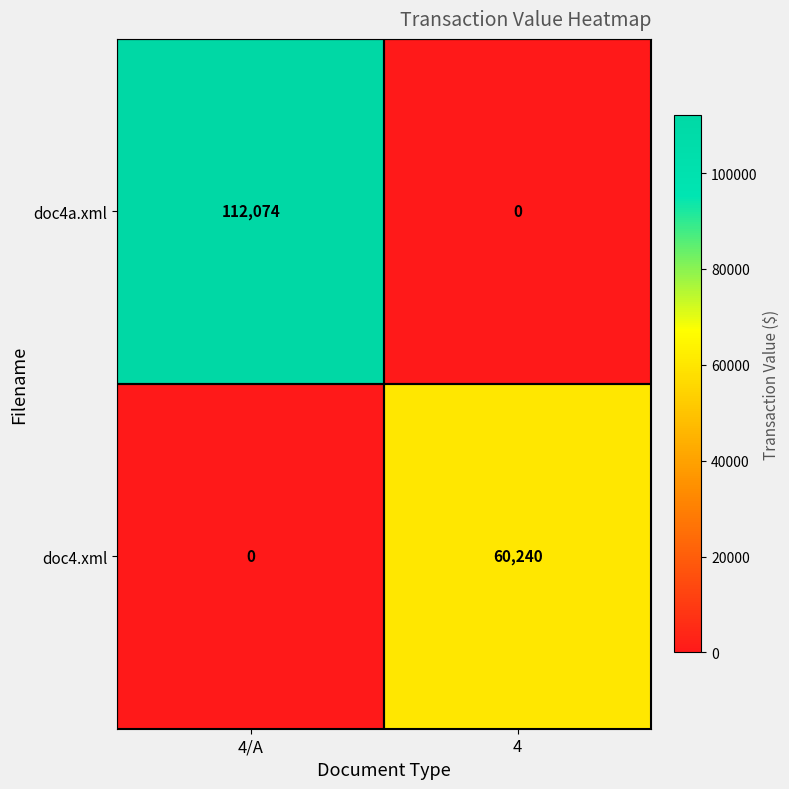

Which series has the largest total across all categories?

doc4a.xml